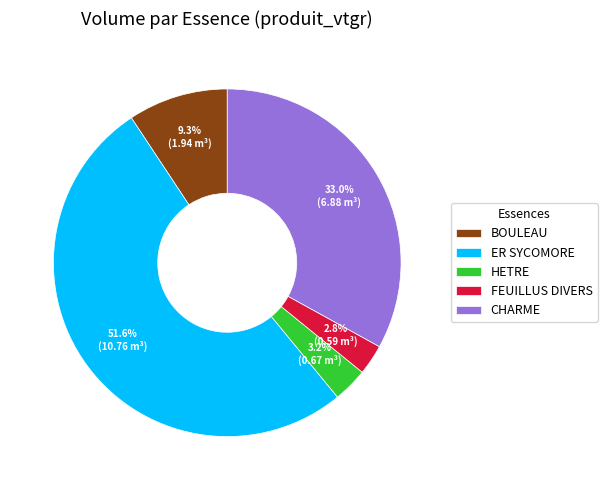

Combined, do BOULEAU and FEUILLUS DIVERS account for over 50%?

No